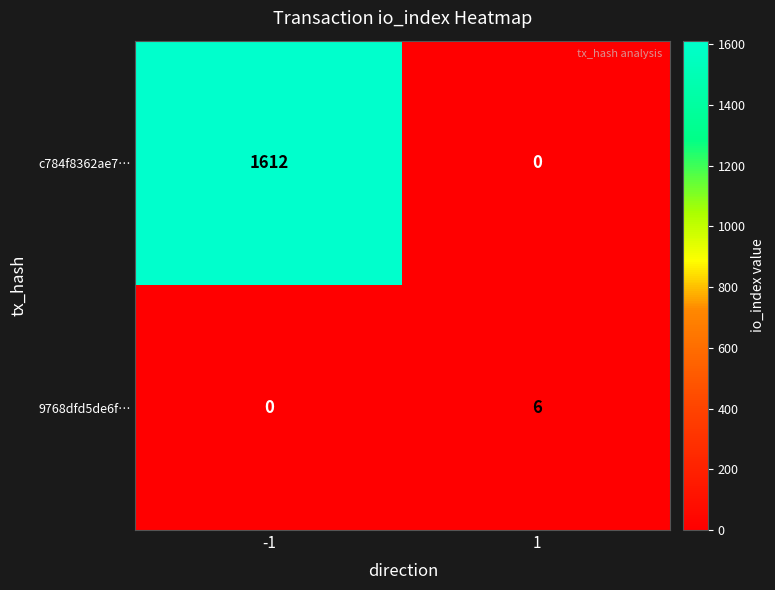

What is the difference between the 9768dfd5de6f… values at -1 and 1?

6